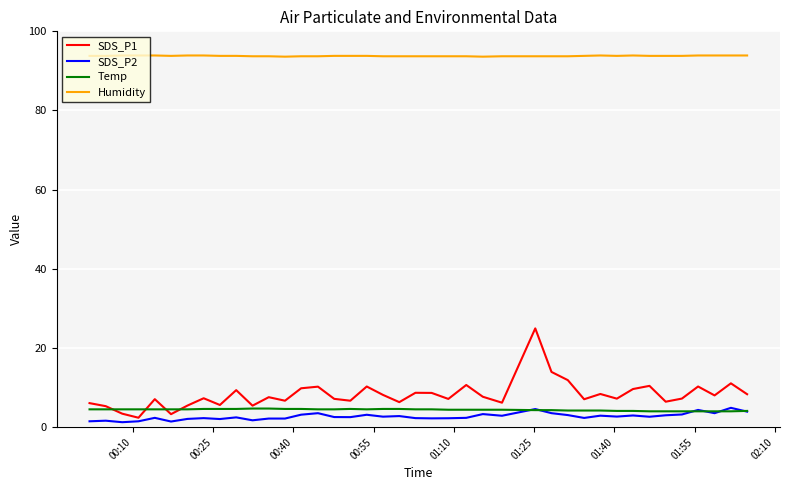

Which series has the largest range (max minus min)?

SDS_P1